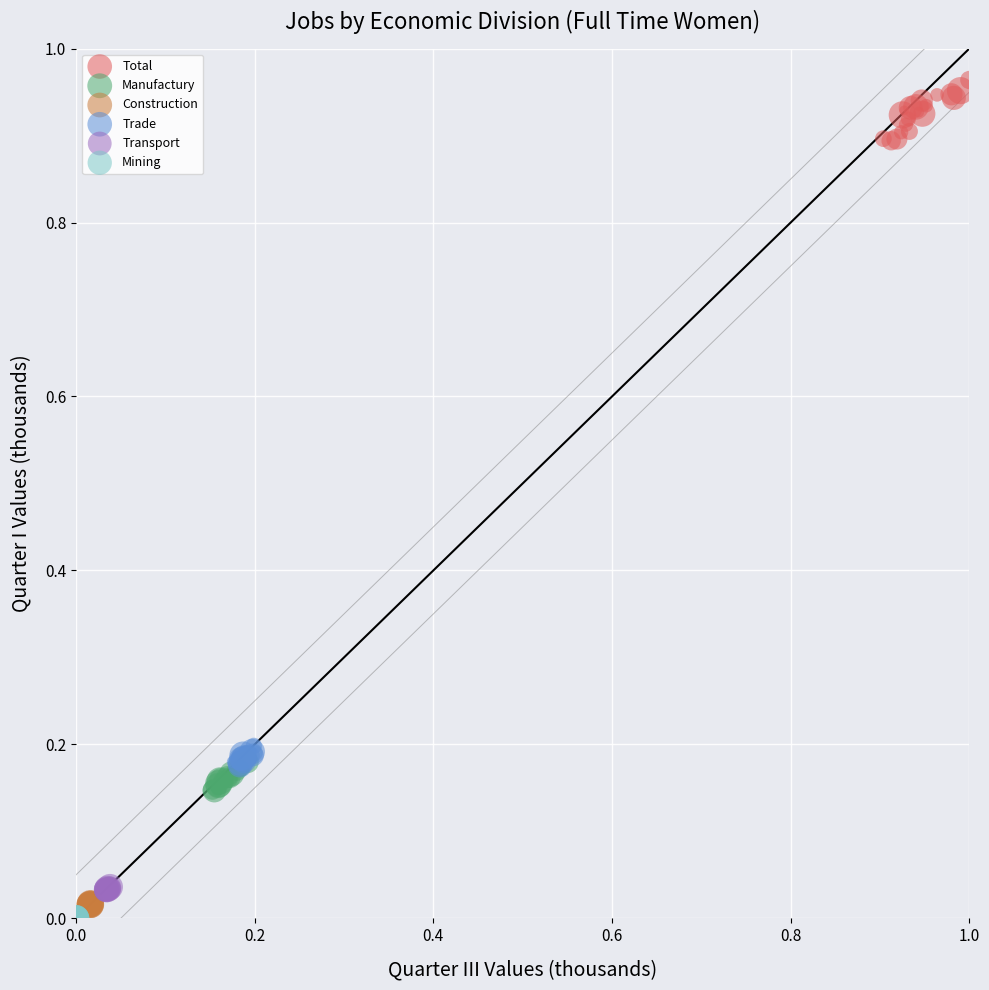

Which series reaches the maximum Y coordinate?

Total